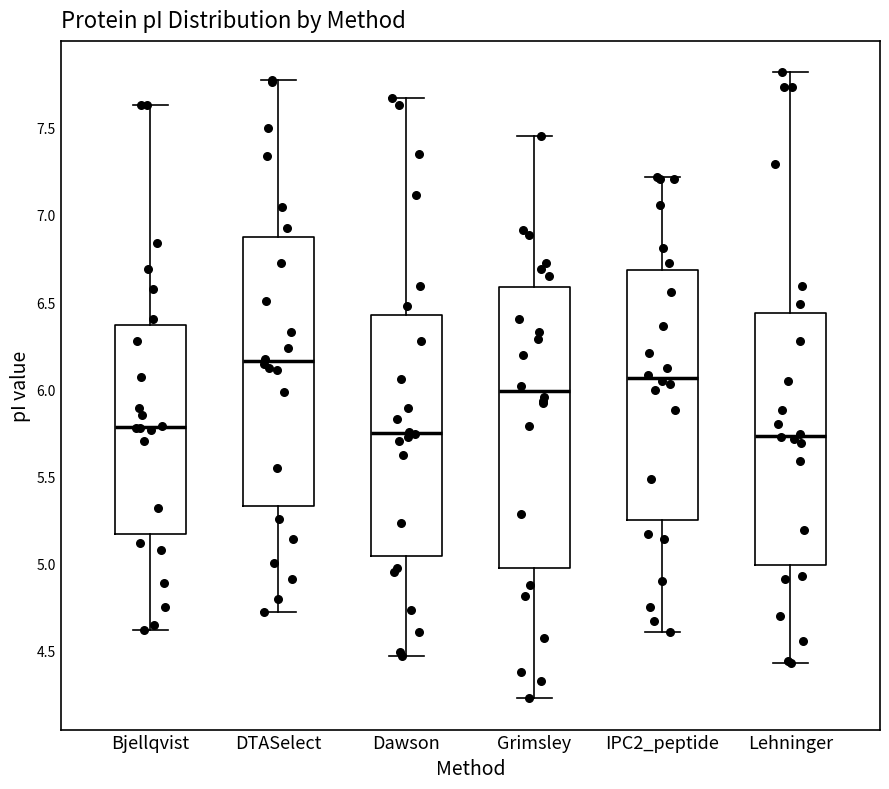

Reading left to right, transcribe this box plot: for each box, give where its median line is, the range the box spans, and where its two whiskers end, as read against the y-axis. The values are not printed on the chart, so give them approximately, as read against the axis.

Bjellqvist: median 5.80, box 5.15 to 6.35, whiskers 4.60 to 7.65
DTASelect: median 6.15, box 5.35 to 6.90, whiskers 4.70 to 7.80
Dawson: median 5.75, box 5.05 to 6.45, whiskers 4.45 to 7.65
Grimsley: median 6.00, box 5.00 to 6.60, whiskers 4.25 to 7.45
IPC2_peptide: median 6.05, box 5.25 to 6.70, whiskers 4.60 to 7.20
Lehninger: median 5.75, box 5.00 to 6.45, whiskers 4.45 to 7.80